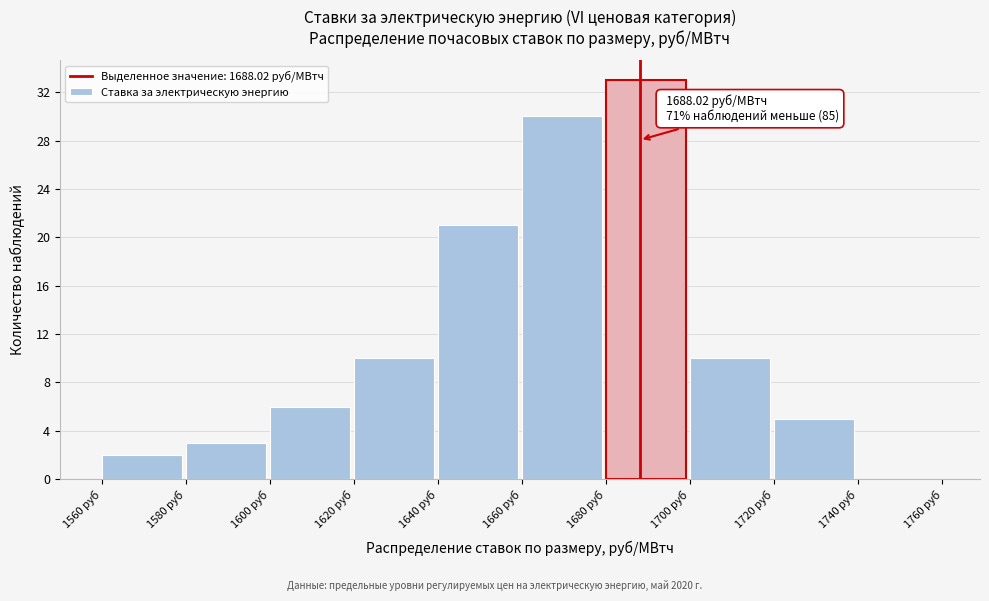

Over which range of the x-axis is the bar tallest?

1680 to 1700